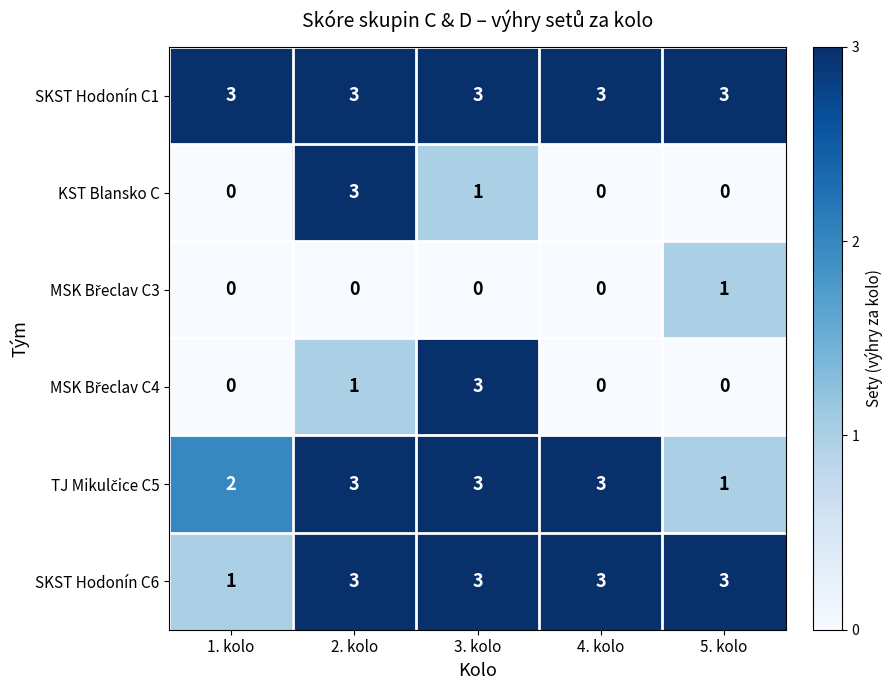

What is the highest value of the SKST Hodonín C1 series?

3